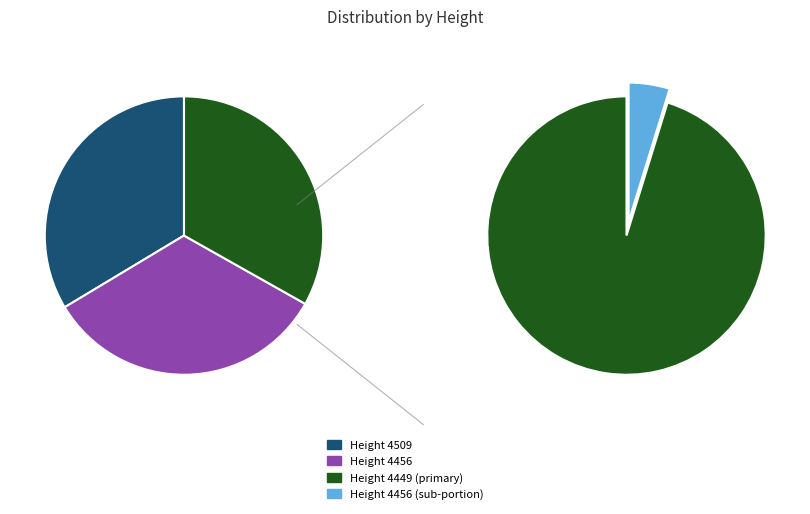

Combined, what portion of the pie is 4449 and 4456?

66.4%